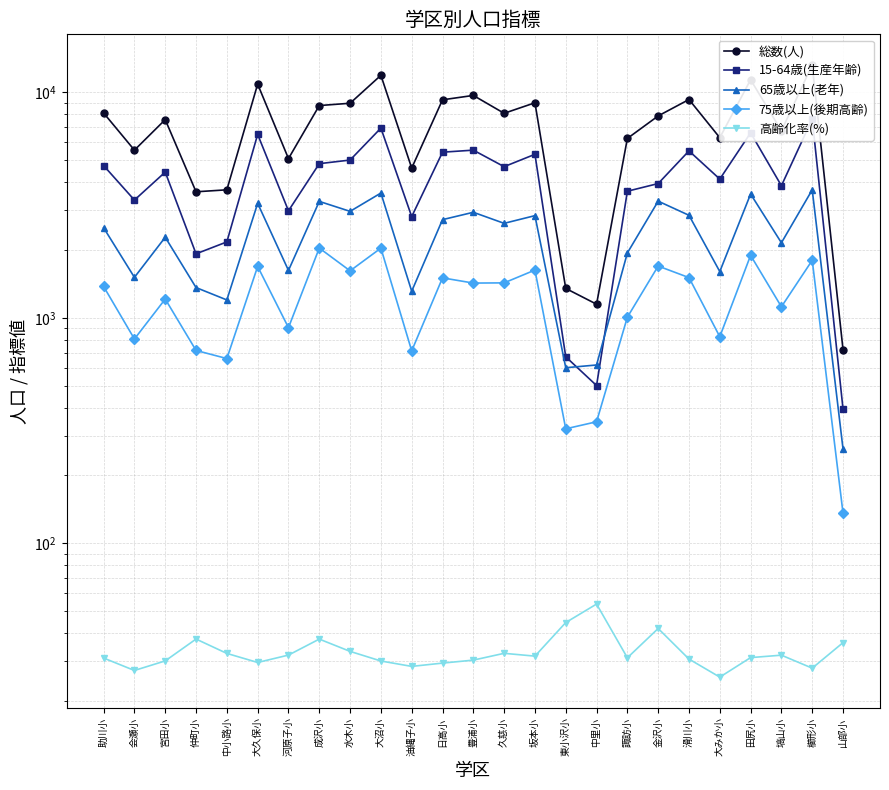

True or false: 65歳以上(老年) and 総数(人) cross at least once.

False